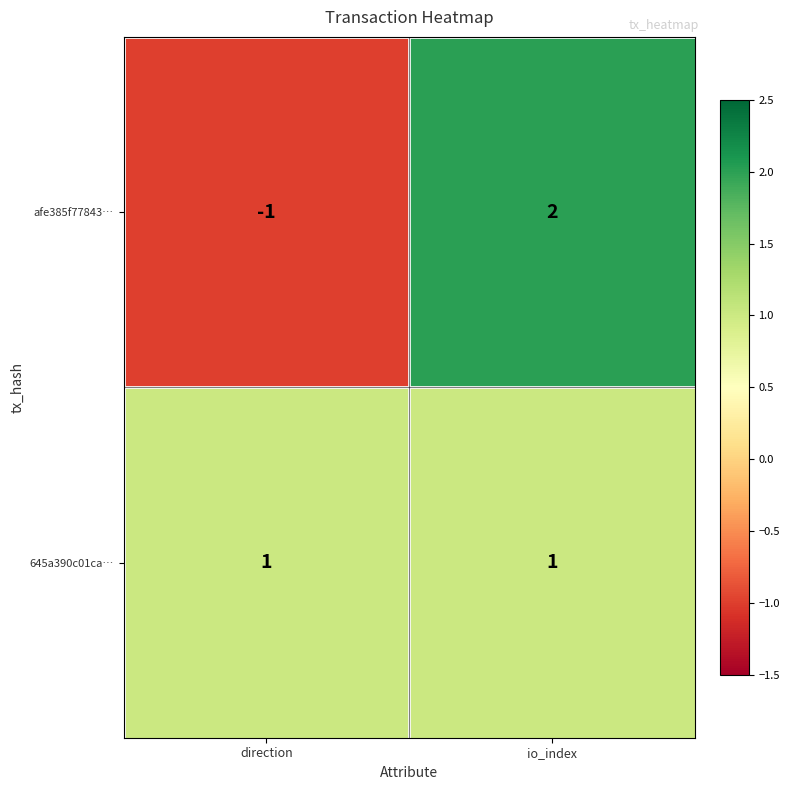

At which label is afe385f77843… closest to 0?

direction